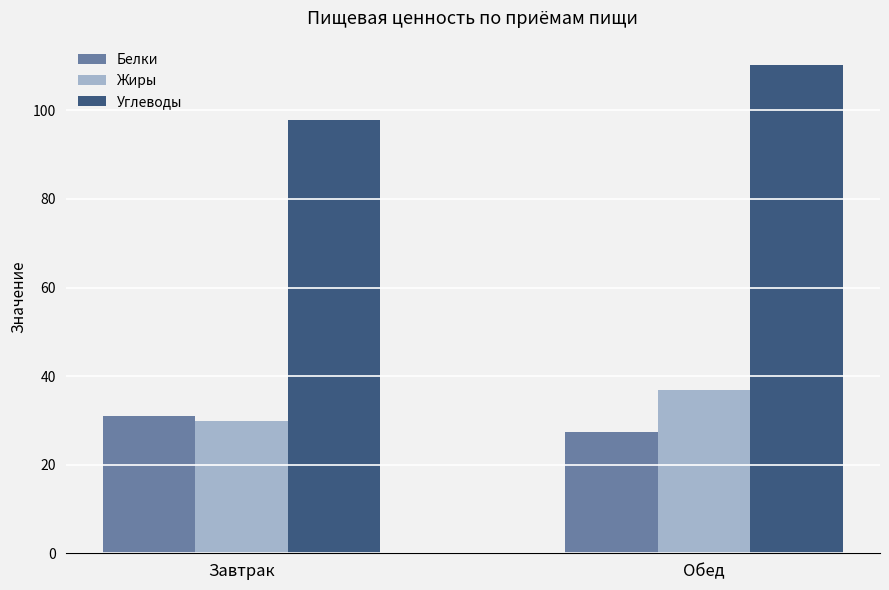

Reading left to right, what are all the values shown in this chart?

Белки: Завтрак=31.0	Обед=27.4
Жиры: Завтрак=29.8	Обед=36.8
Углеводы: Завтрак=97.8	Обед=110.2